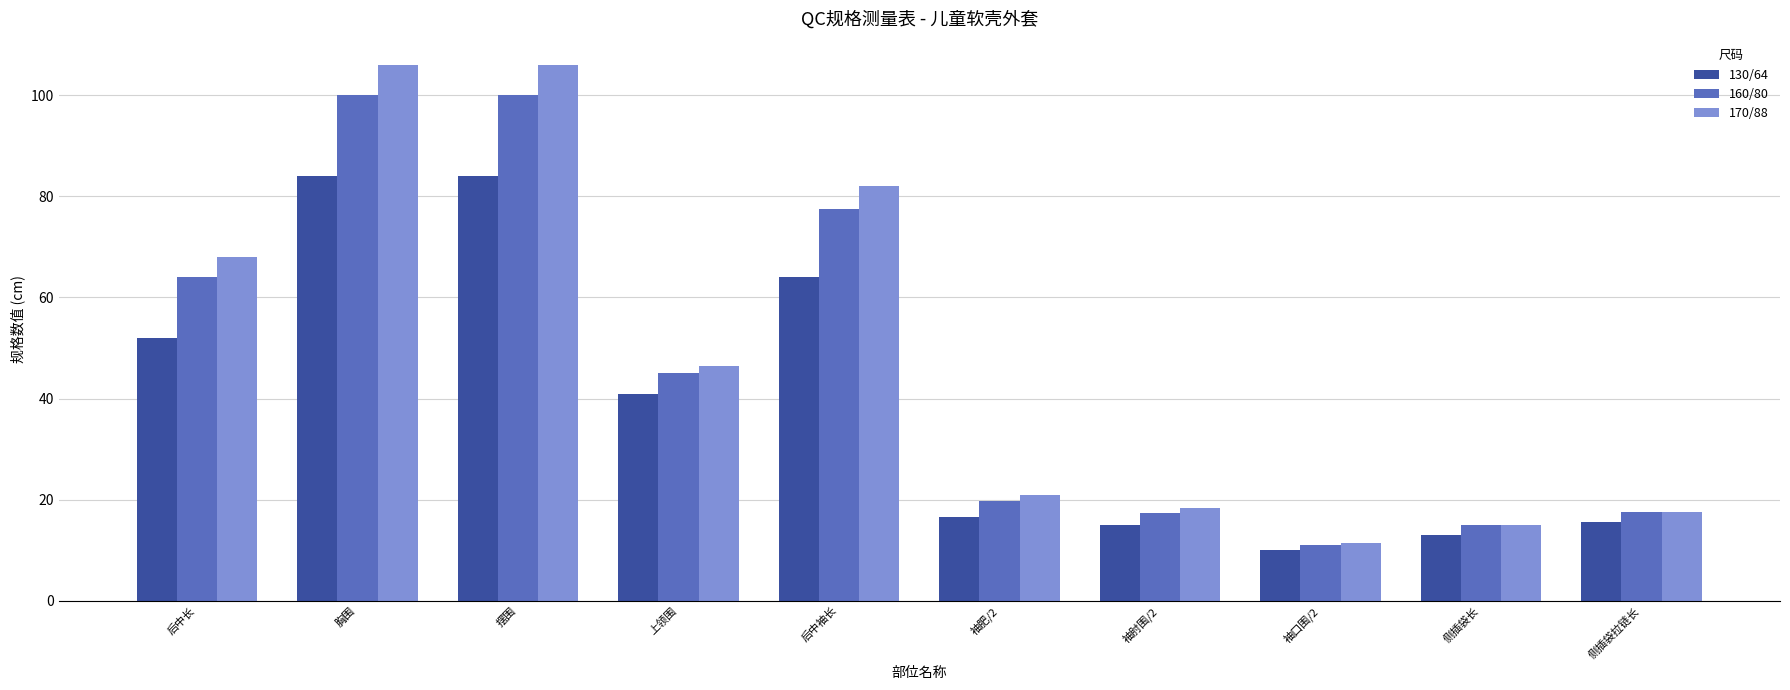

The 160/80 series shows 100.0 at 胸围. True or false?

True